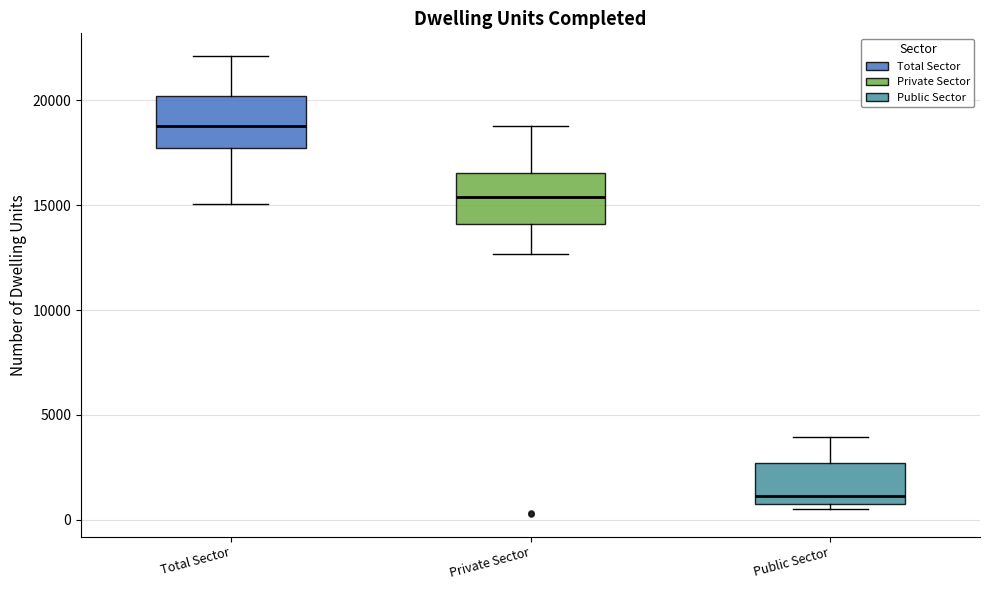

Reading left to right, transcribe this box plot: for each box, give where its median line is, the range the box spans, and where its two whiskers end, as read against the y-axis. The values are not printed on the chart, so give them approximately, as read against the axis.

Total Sector: median 19000, box 17500 to 20000, whiskers 15000 to 22000
Private Sector: median 15500, box 14000 to 16500, whiskers 12500 to 19000
Public Sector: median 1000 (just above the box's lower edge), box 1000 to 2500, whiskers 500 to 4000